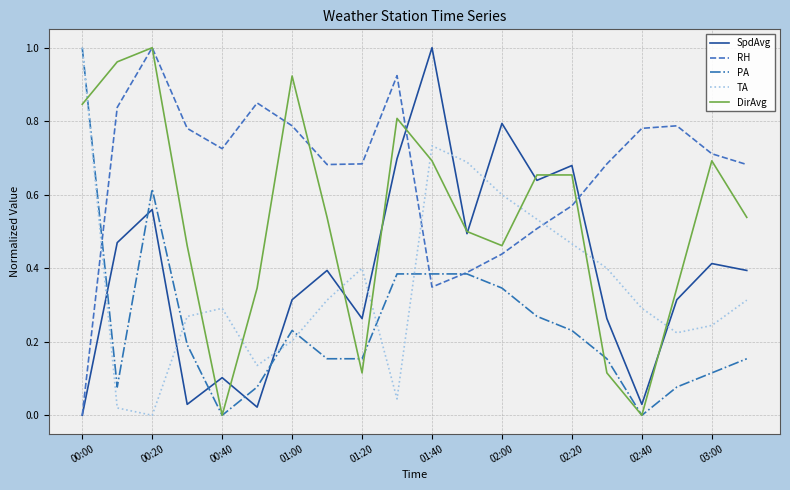

Which series has the largest total across all categories?

RH